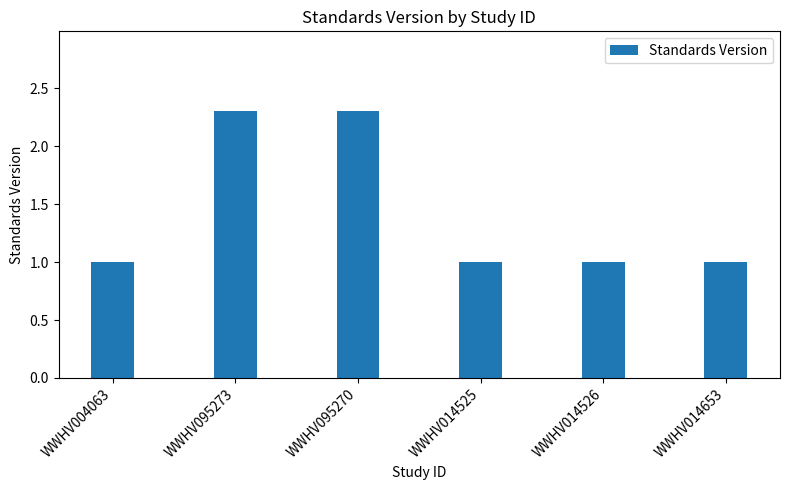

Reading left to right, list all the values displayed in this chart.

WWHV004063=1.0	WWHV095273=2.3	WWHV095270=2.3	WWHV014525=1.0	WWHV014526=1.0	WWHV014653=1.0